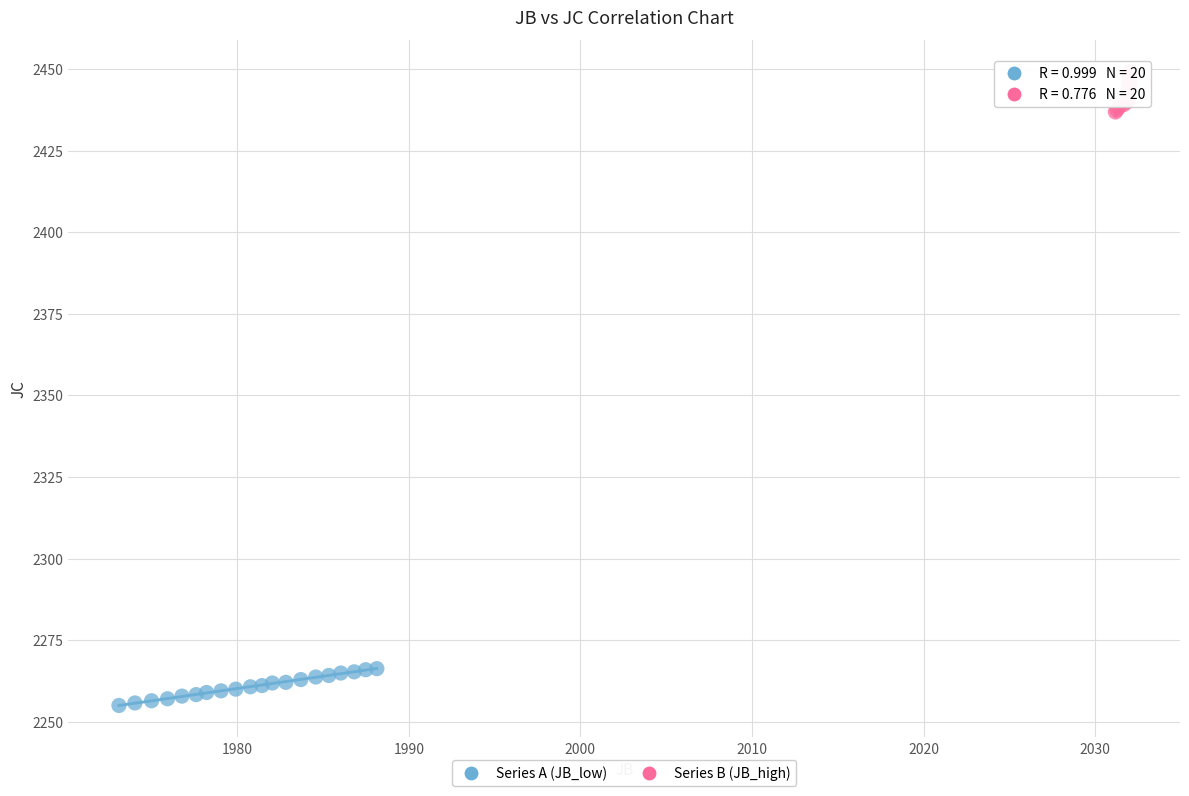

Which series contains the lowest Y value?

Series A (JB_low)